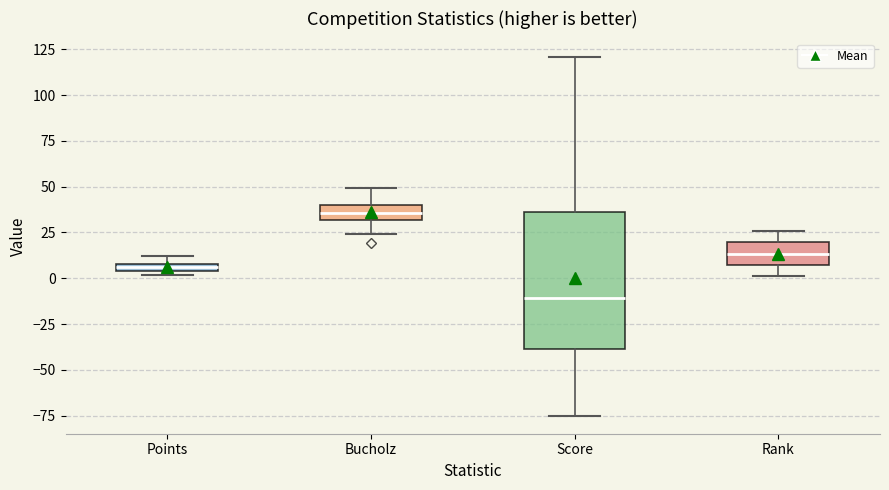

Which box has the lowest median line?

Score